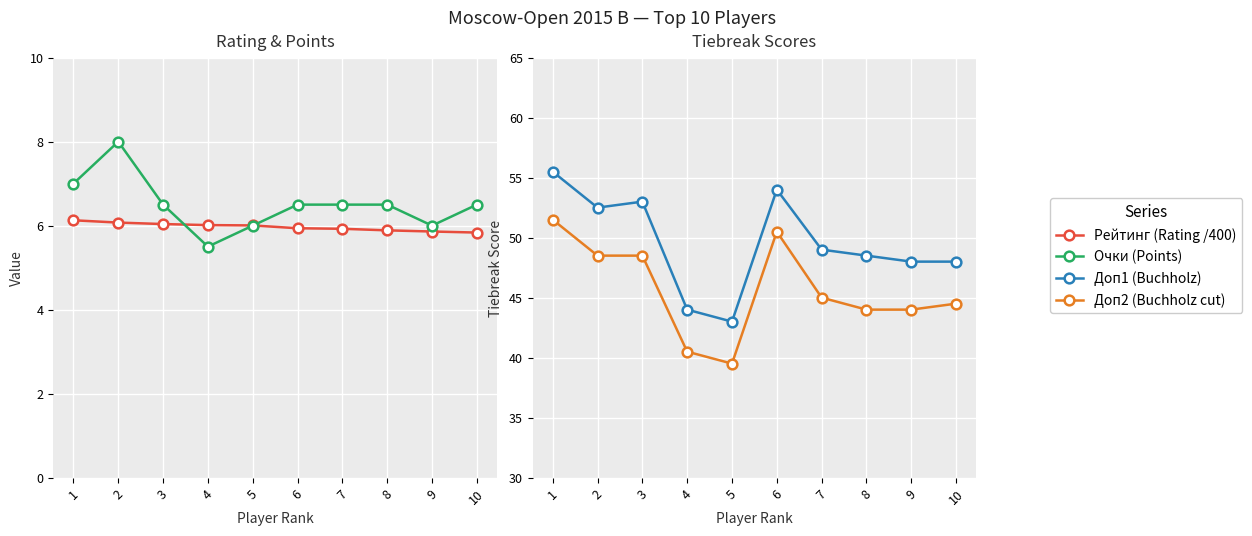

At how many categories does at least one series exceed 13?

10